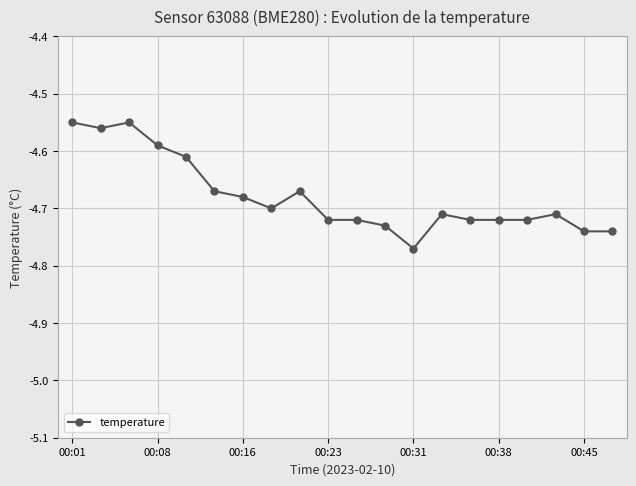

True or false: there are more than 0 points higher than both neighbors.

True